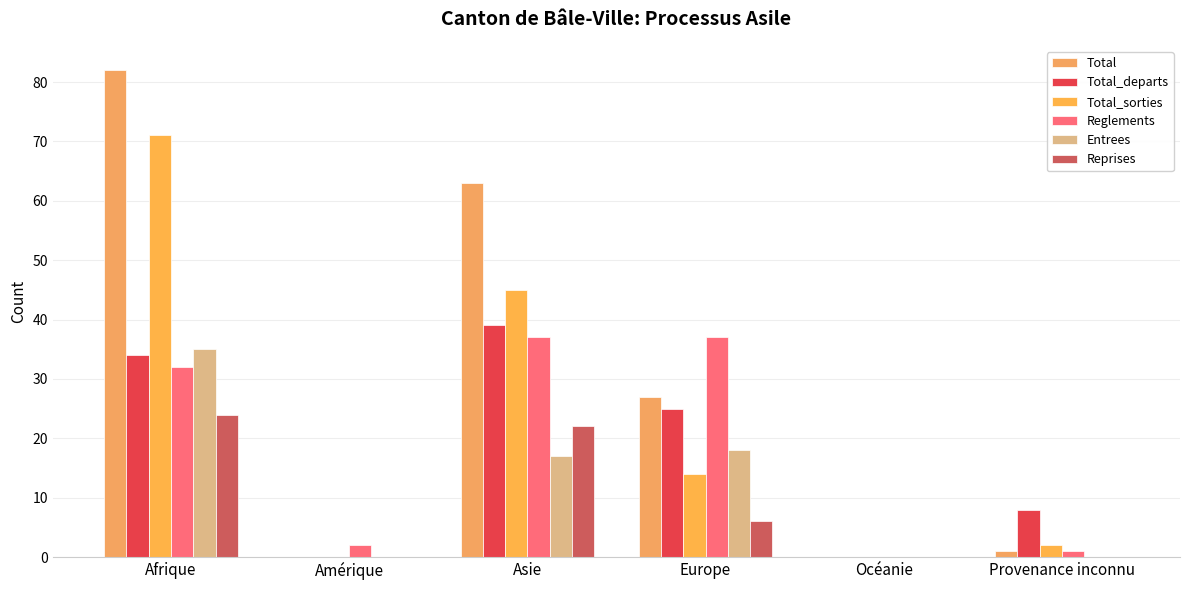

Which category has the lowest value in the Total series?

Amérique